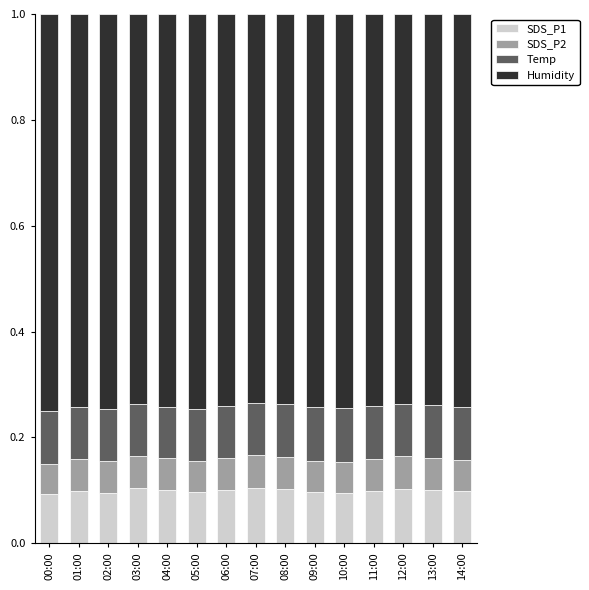

How many SDS_P1 values are between 0 and 1?

15